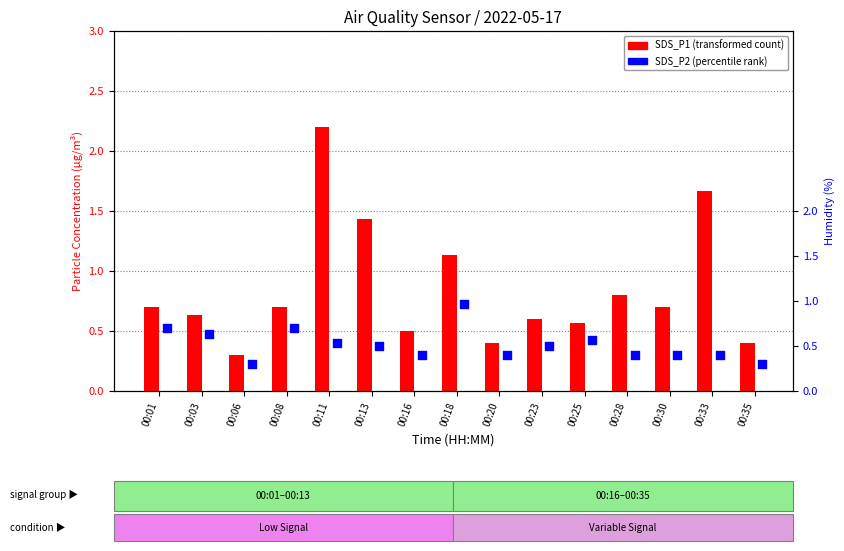

What are all the series names shown in the legend?

SDS_P1, SDS_P2